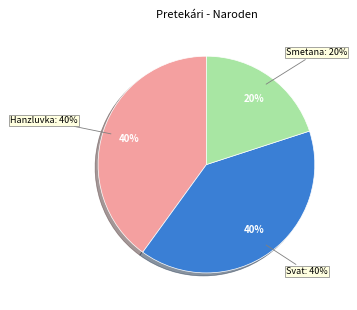

What is the total percentage of Svat Patrik and Hanzluvka Tomáš?

80.0%